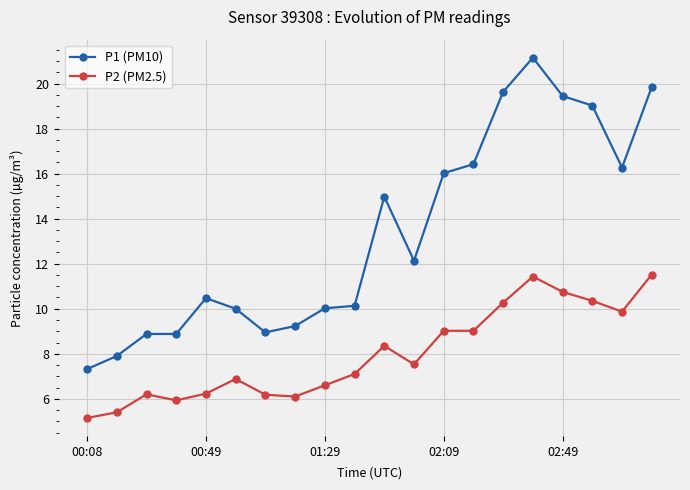

Which series has the largest total across all categories?

P1 (PM10)